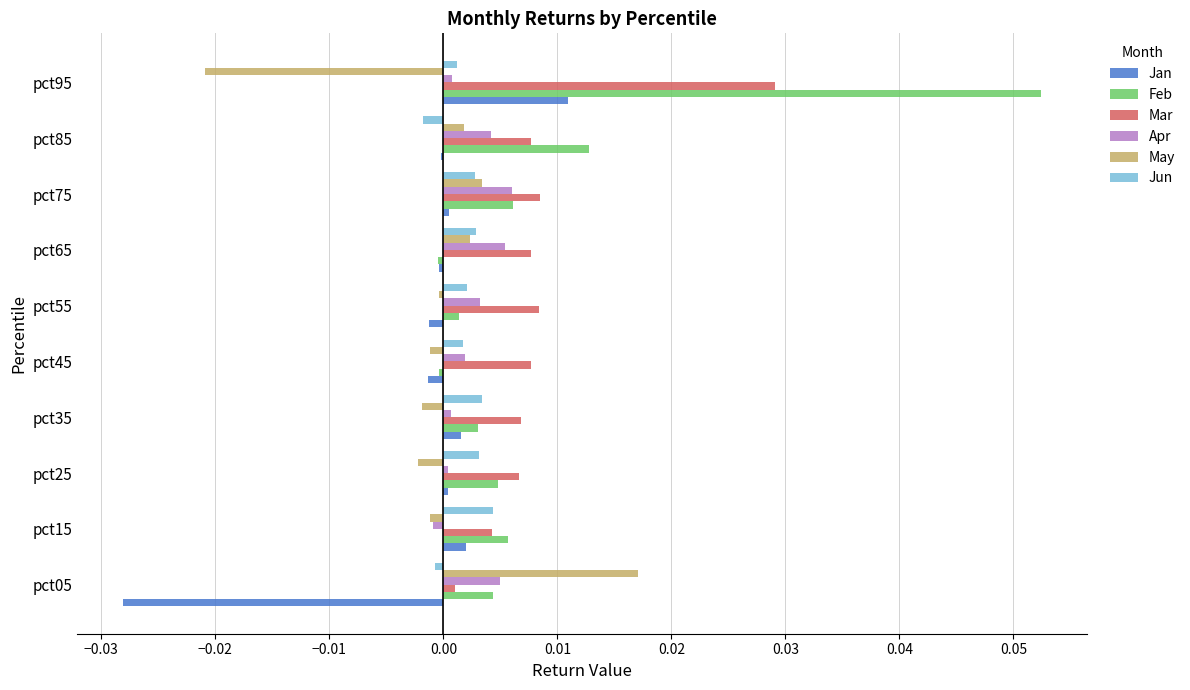

At which label does Mar reach its peak?

pct95